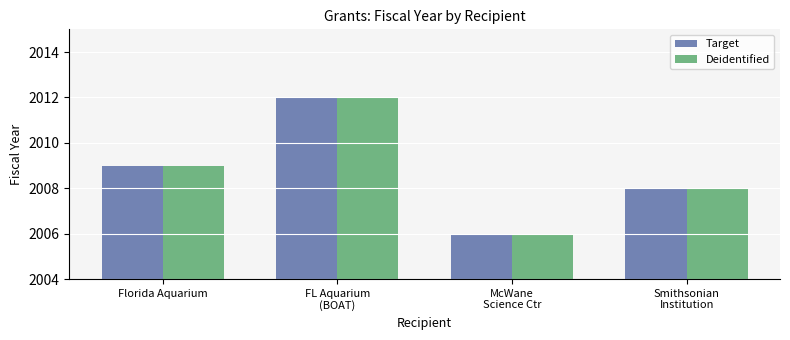

What is the label of the 4th bar from the right?

Florida Aquarium